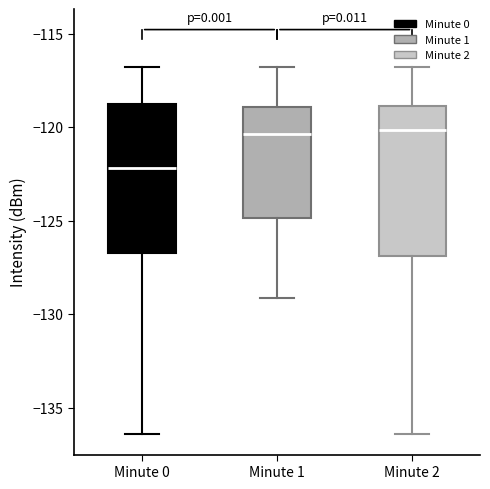

Where is the lower edge of the box for Minute 1 on the y-axis? The values are not printed on the chart, so give them approximately, as read against the axis.

-125.0